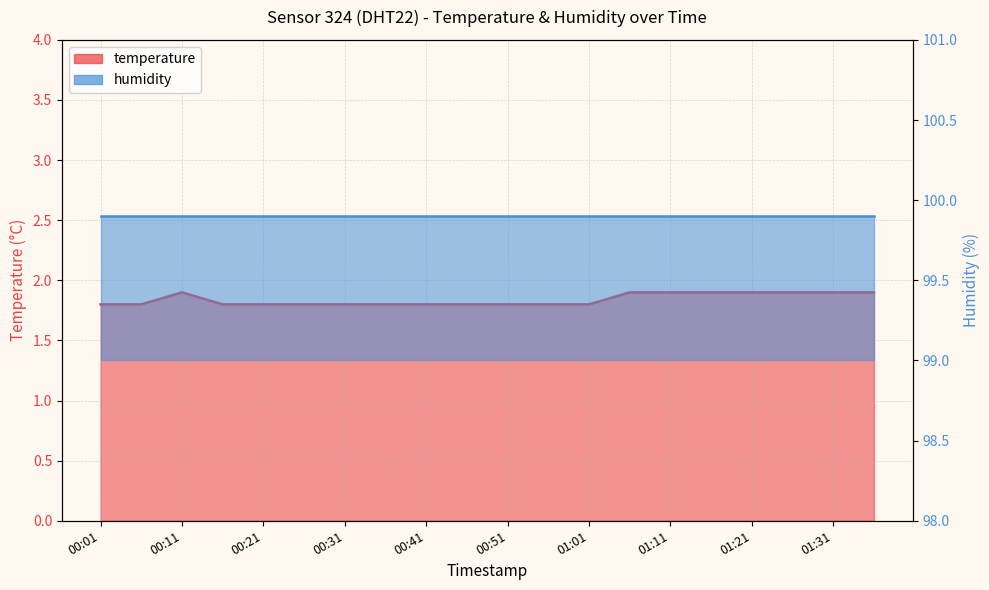

What is the label of the 18th point from the right?

00:11